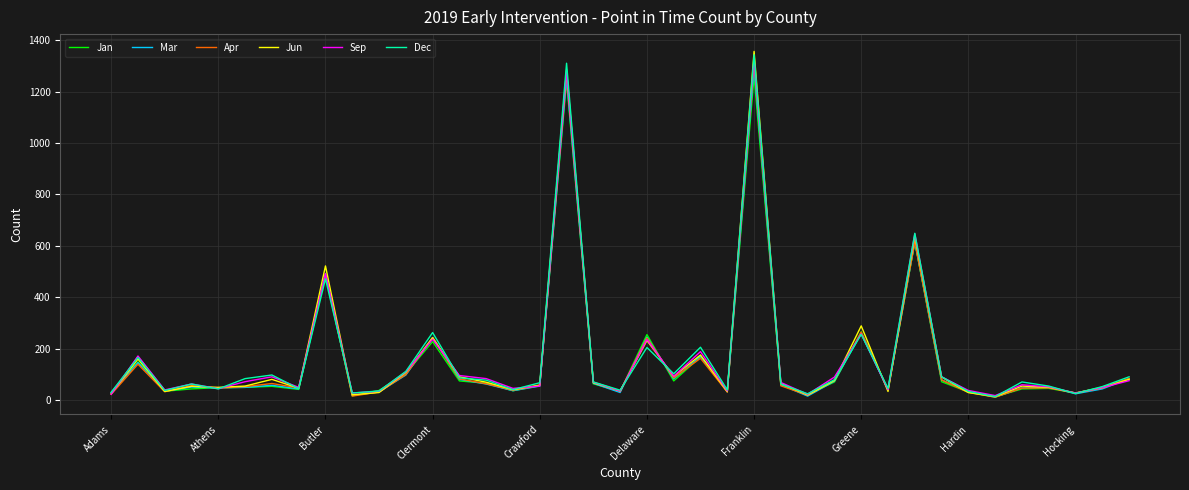

What is the greatest value displayed?

1356